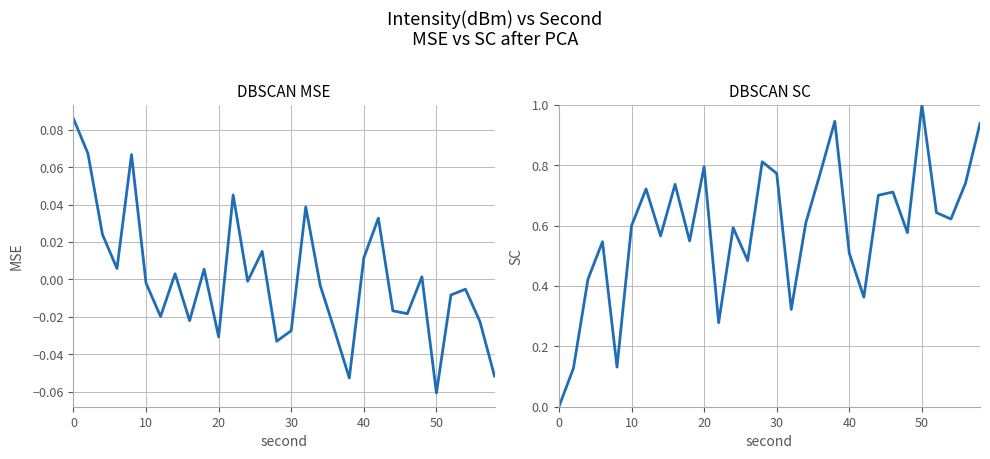

The value of intensity(dBm) SC at 40 is 0.3. True or false?

False